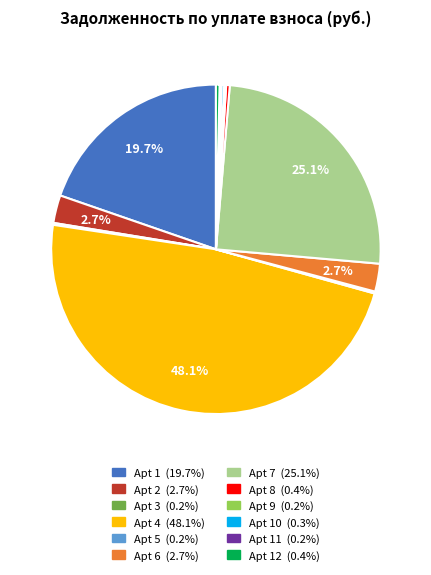

Does any single category account for the majority?

No